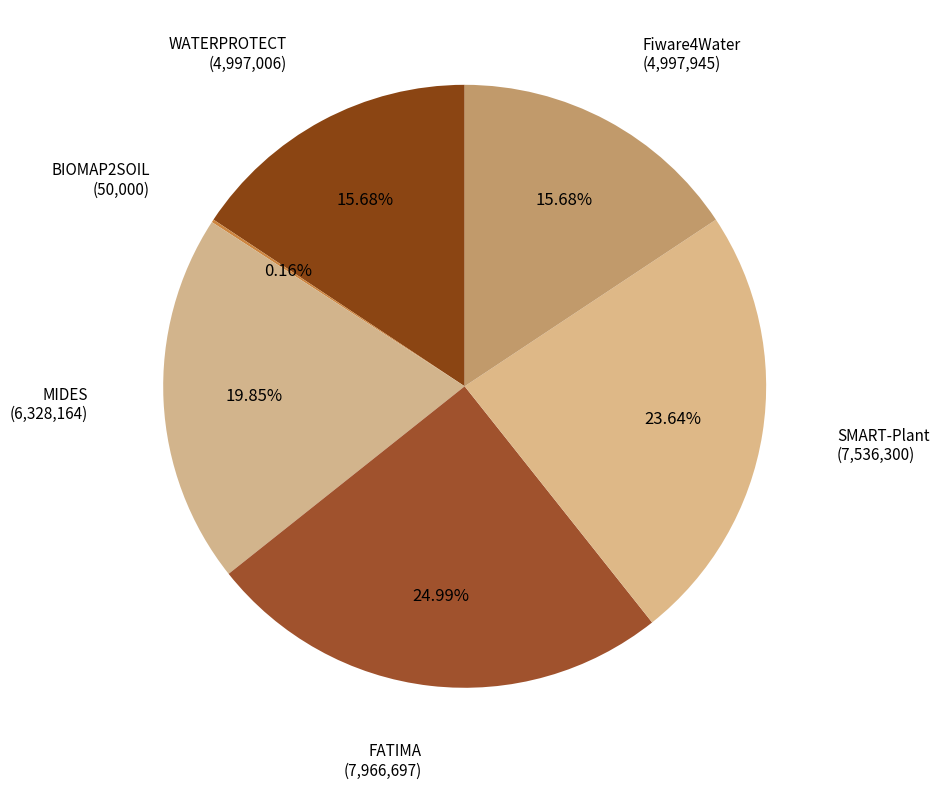

The Fiware4Water slice represents 16% of the pie. True or false?

True